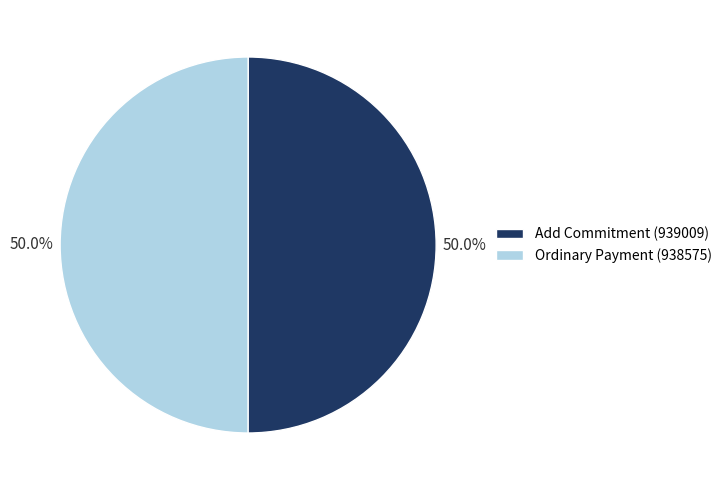

To the nearest percent, what is the combined percentage of Ordinary Payment (938575) and Add Commitment (939009)?

100%